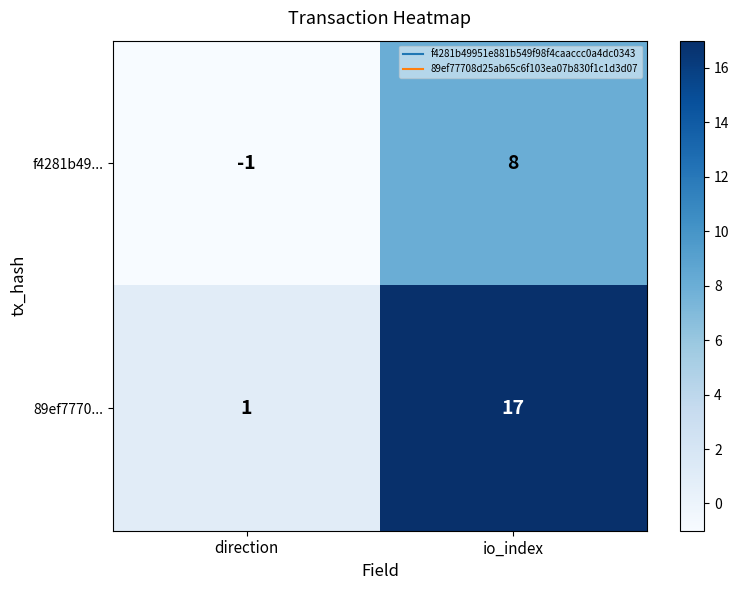

List the series in order of their overall mean, lowest first.

f4281b49..., 89ef7770...